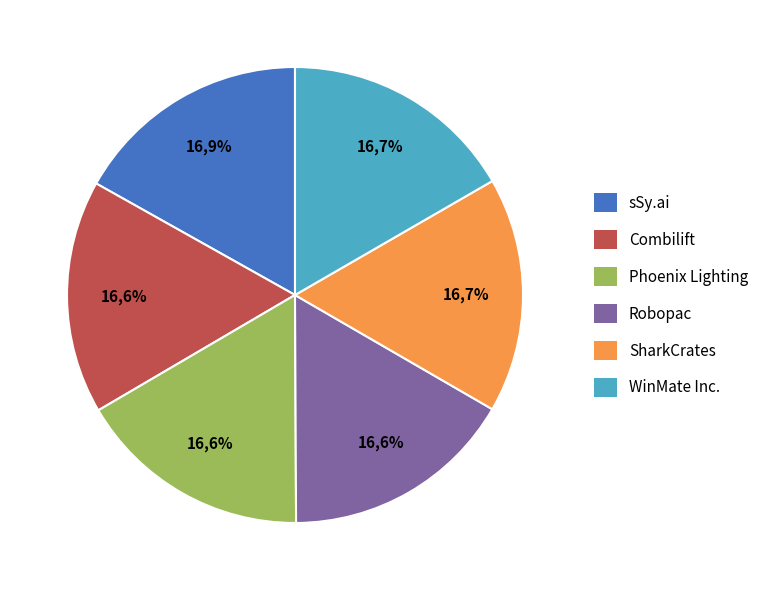

Which slice is the largest?

sSy.ai